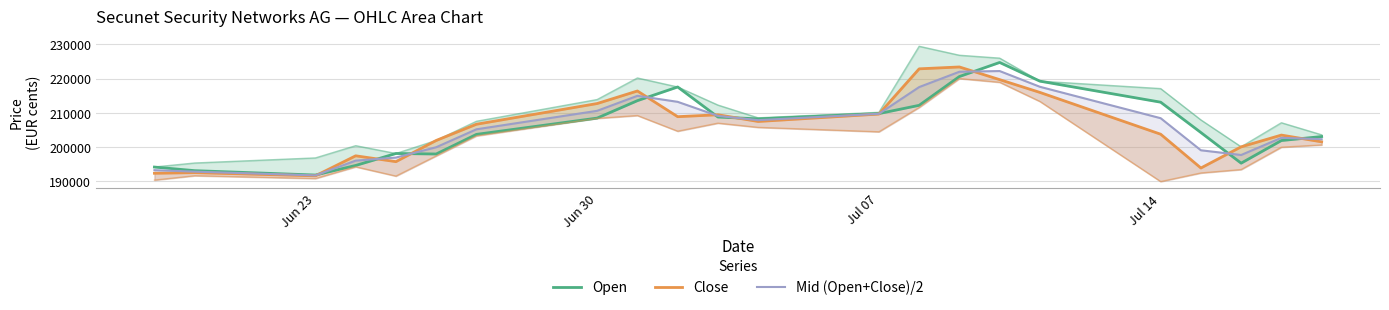

What is the sum of all Mid (Open+Close)/2 values?

4530092.5